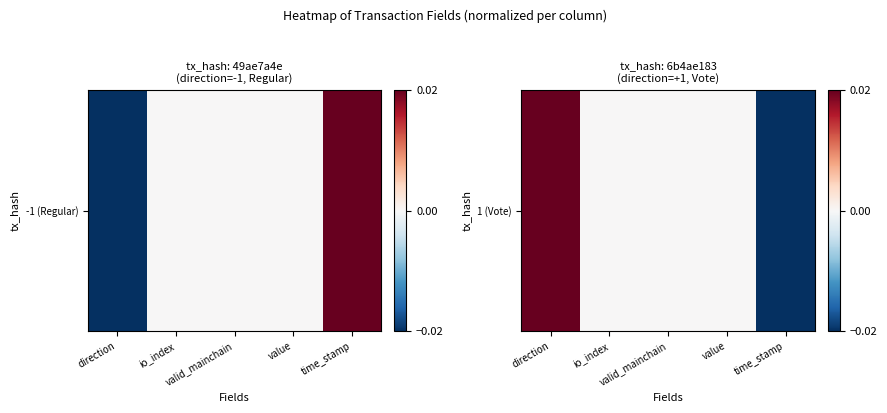

How many values are above zero?

1